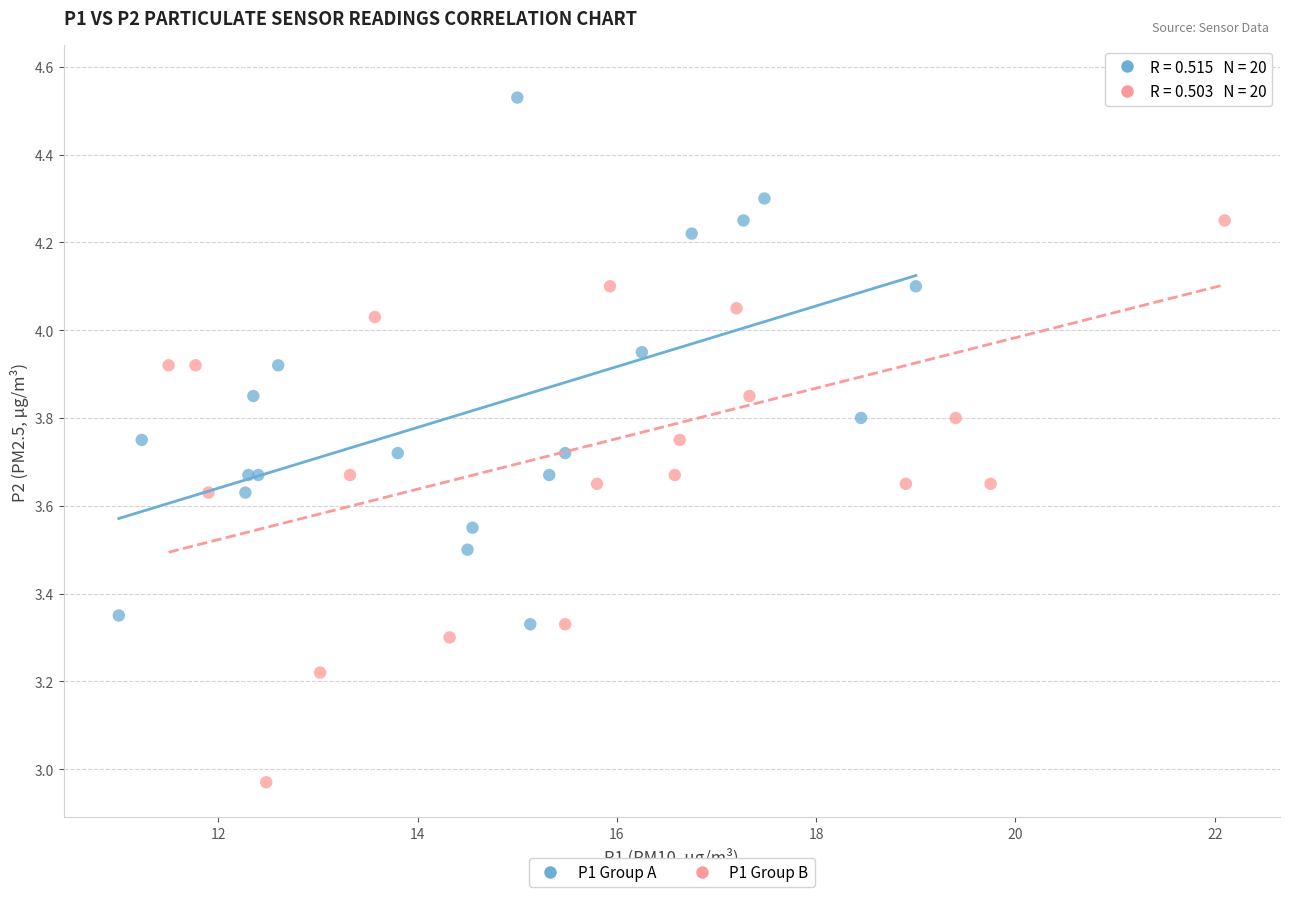

Which series contains the lowest Y value?

P1 Group B